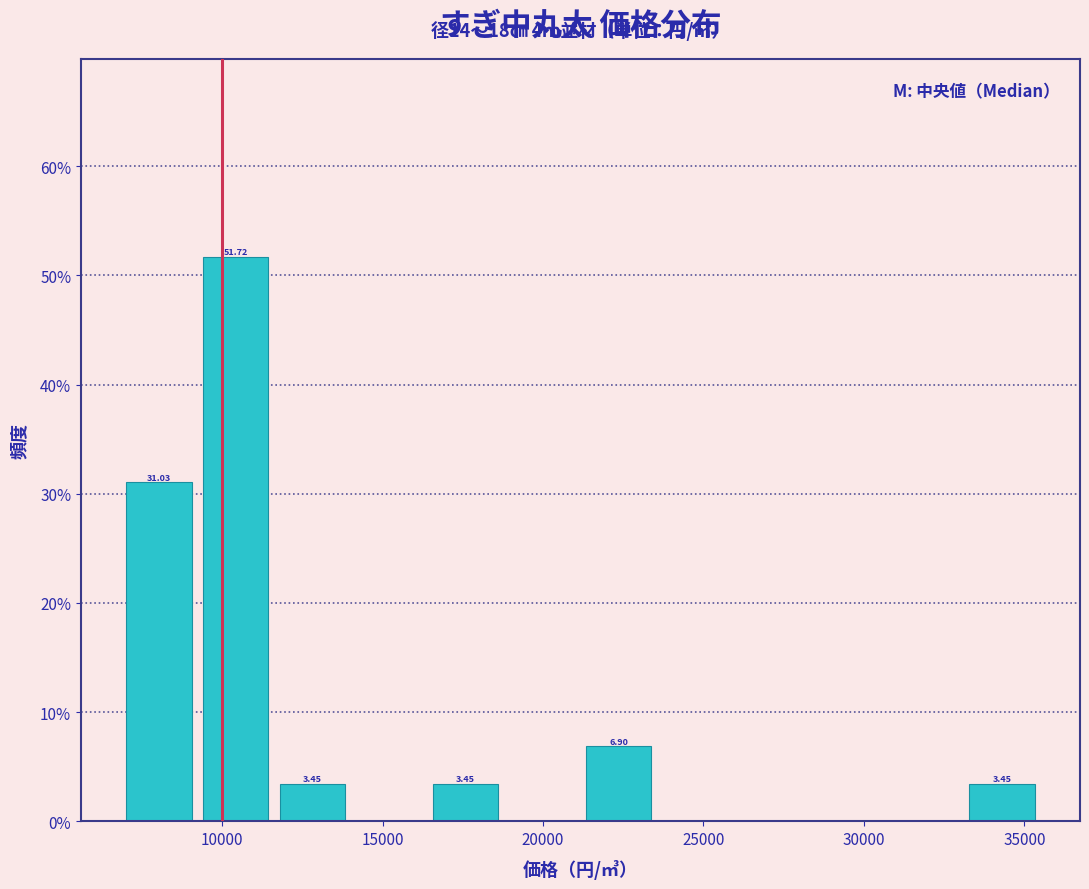

Over which range of the x-axis is the bar tallest?

9000 to 11500